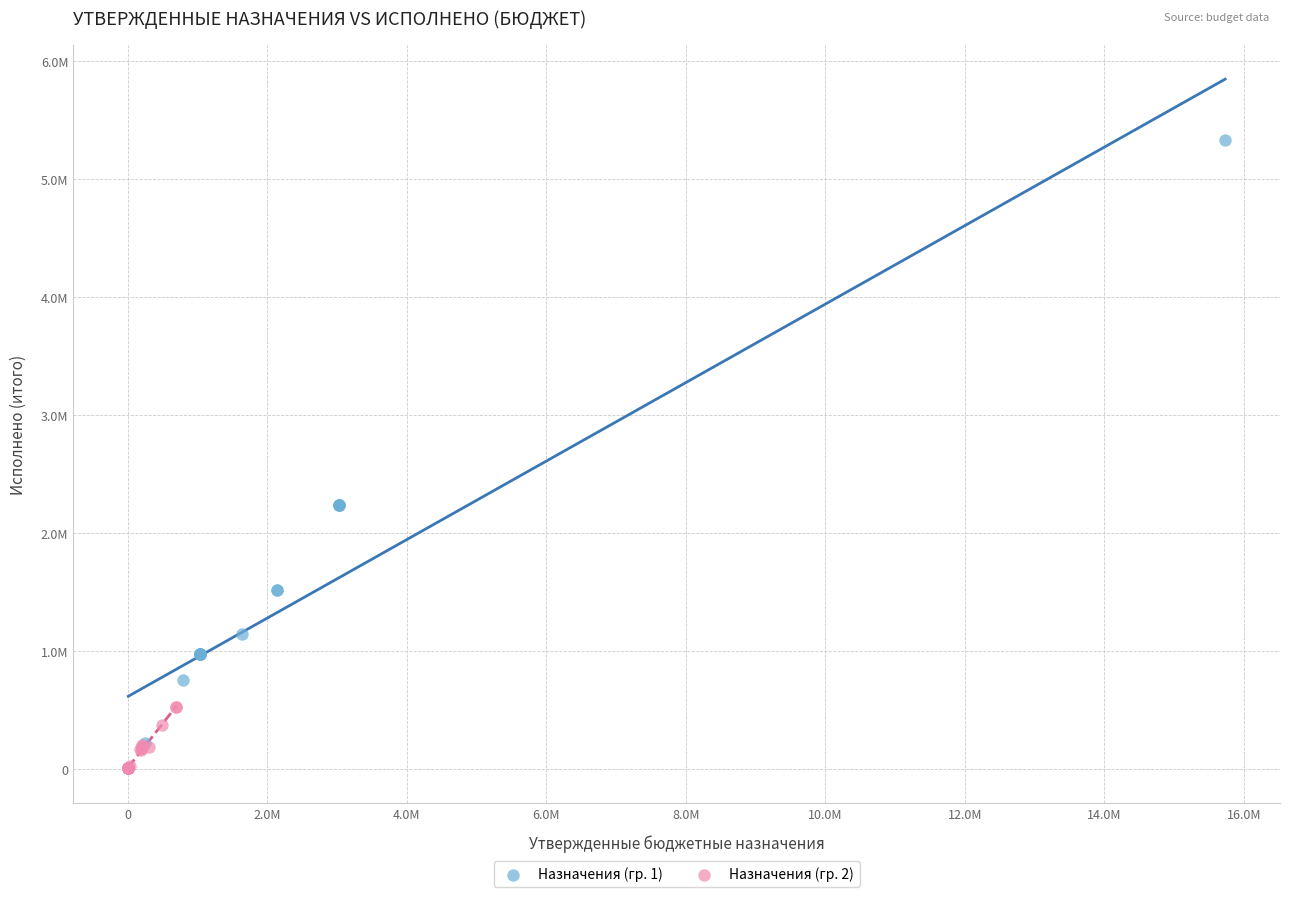

Which series contains the highest Y value?

Назначения (гр. 1)